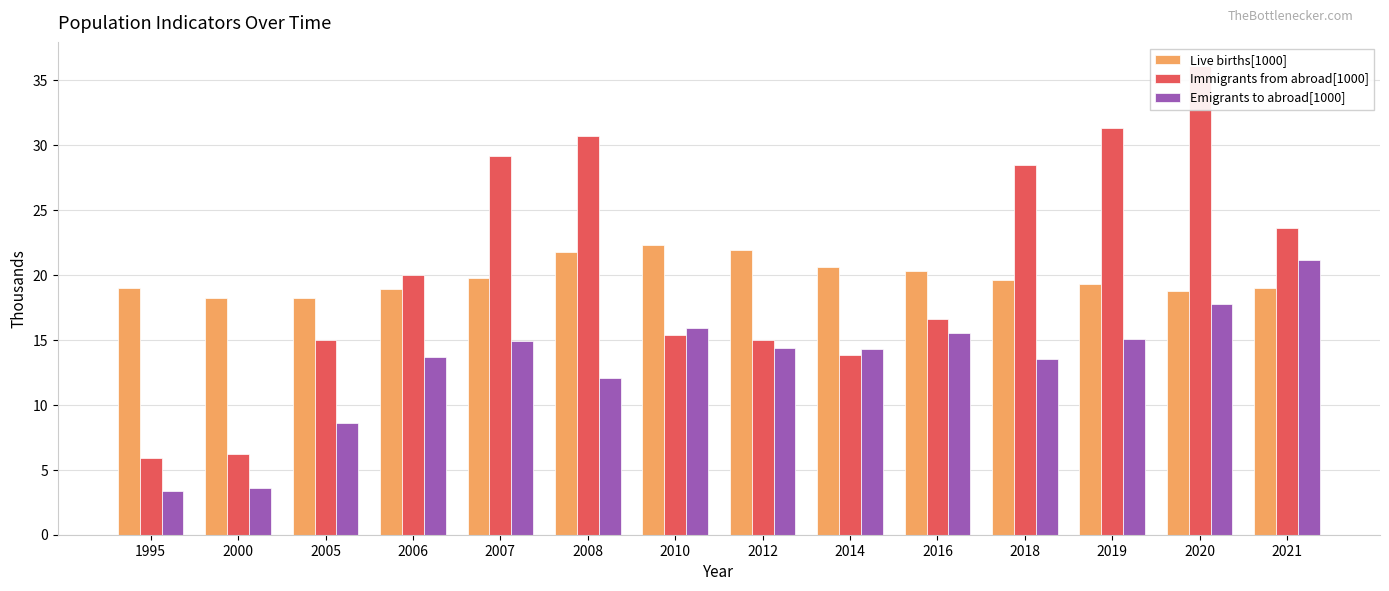

Where is Emigrants to abroad[1000] nearest to the value 12?

2008